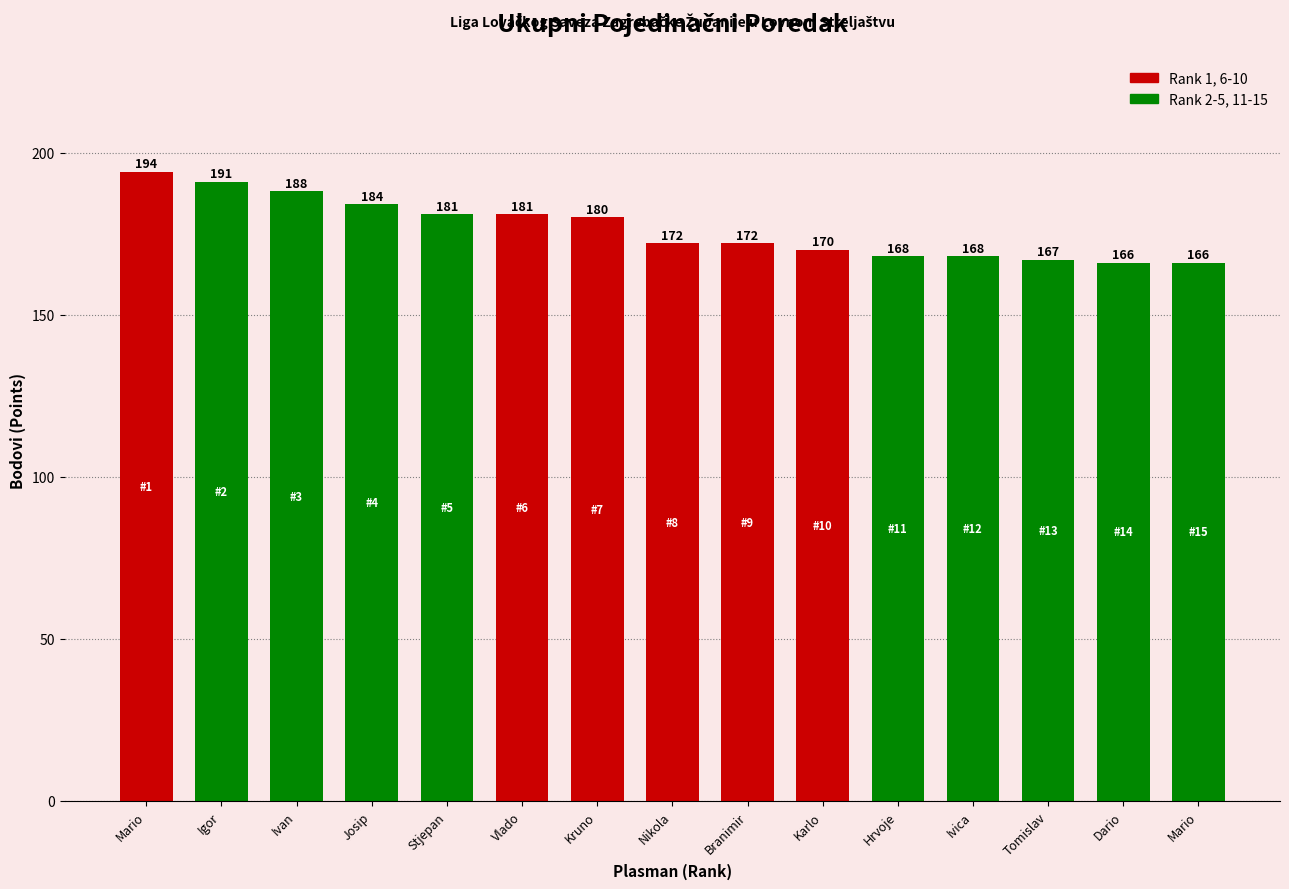

At which label is the value closest to 180?

Kruno